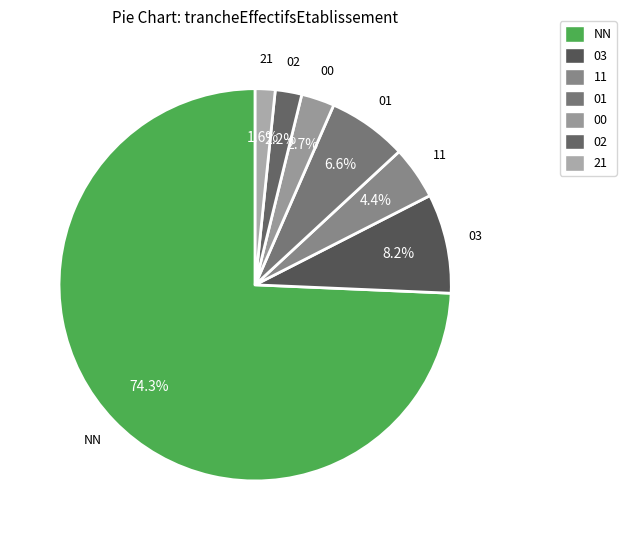

To the nearest percent, what is the difference between the 01 and 11 slice percentages?

2%